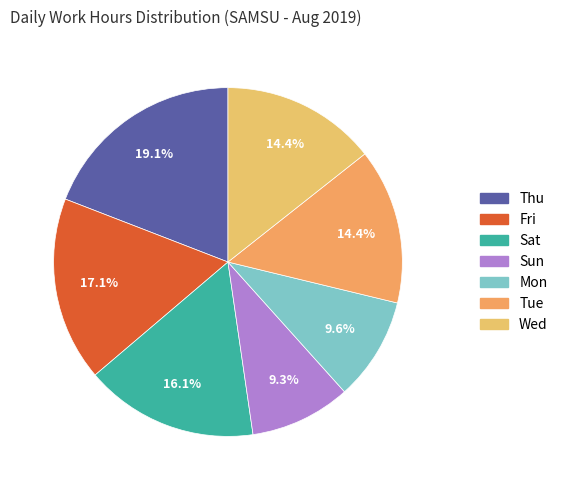

Does any single category account for the majority?

No